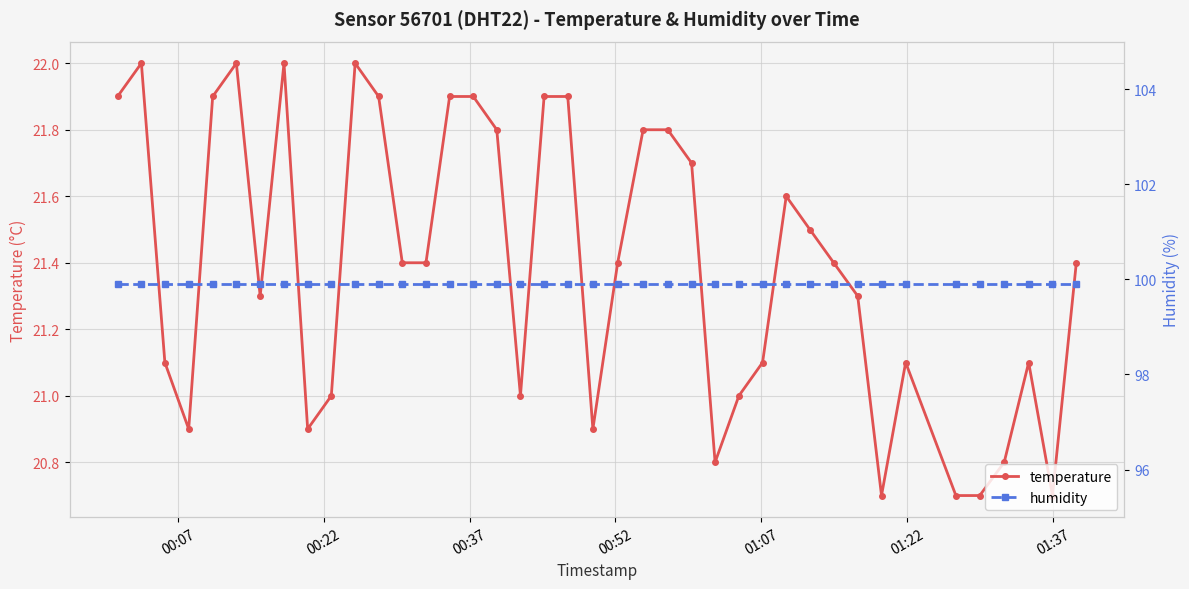

True or false: temperature has more than 1 interior local peaks.

True